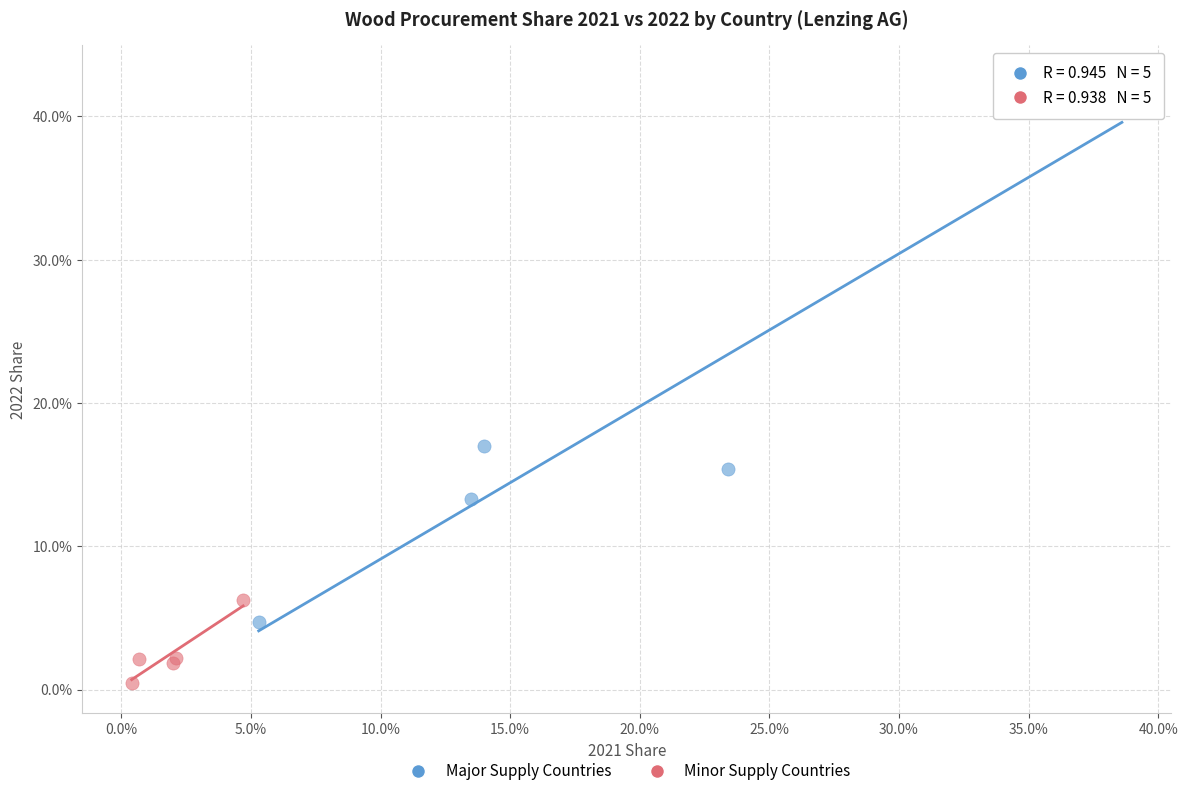

Which series reaches the minimum Y coordinate?

Minor Supply Countries